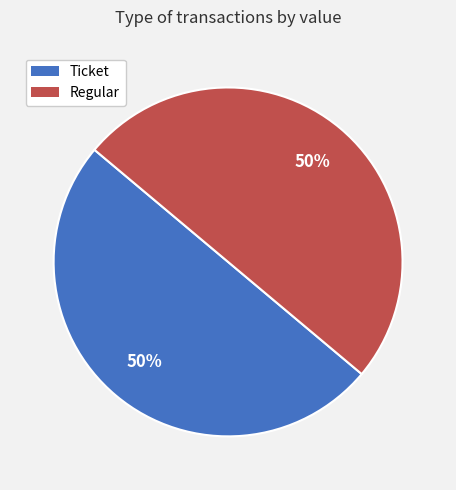

Do Regular and Ticket together represent more than half of the pie?

Yes